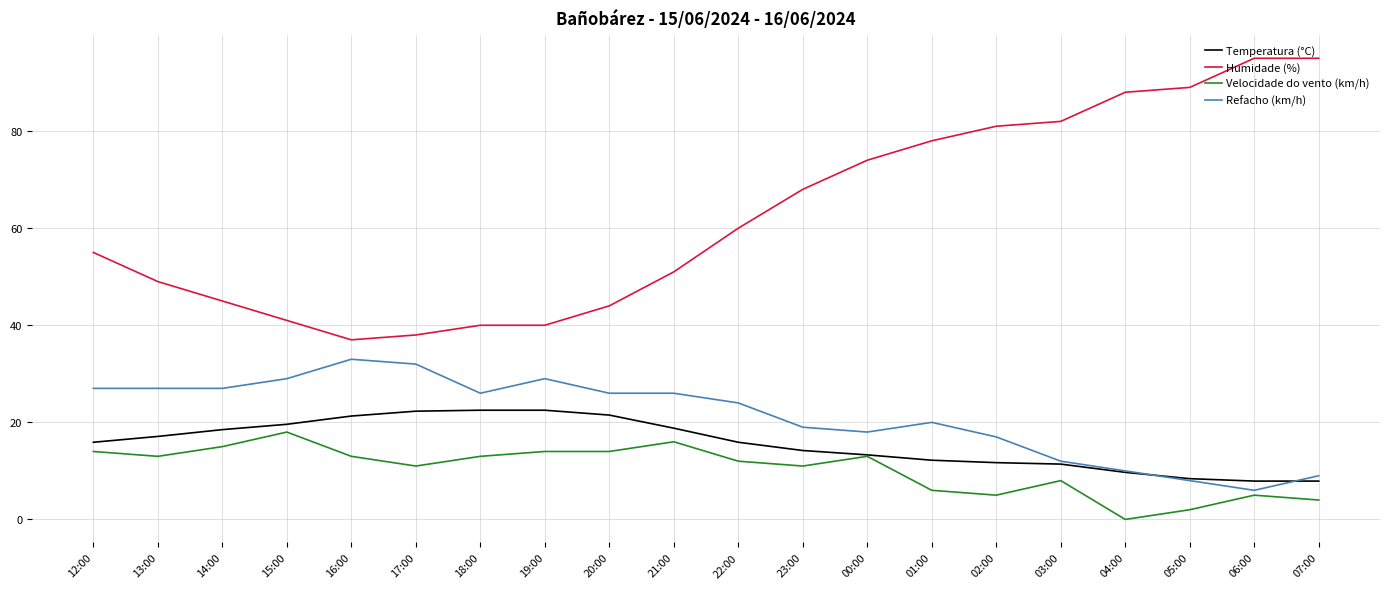

Which series has the widest spread of values?

Humidade (%)